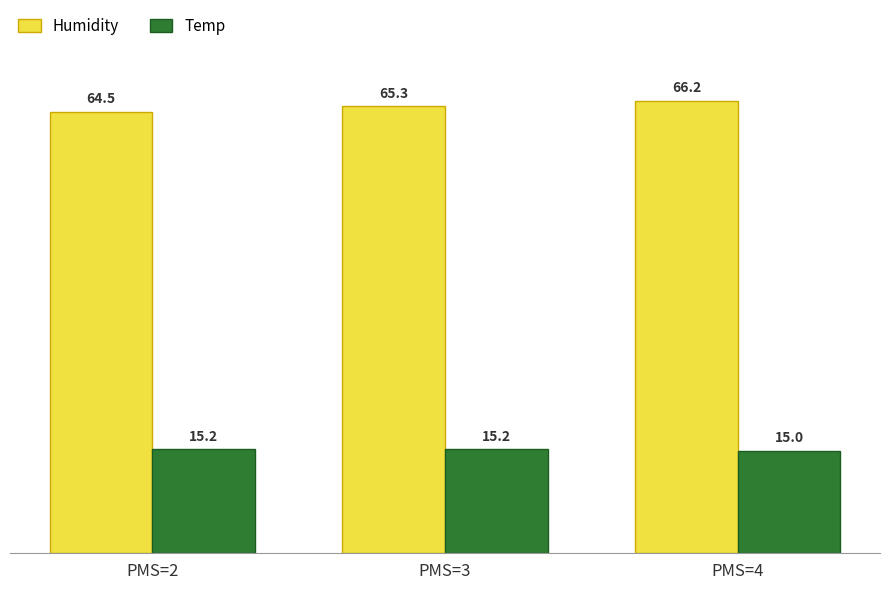

Which series changed the most between PMS=3 and PMS=4?

Humidity